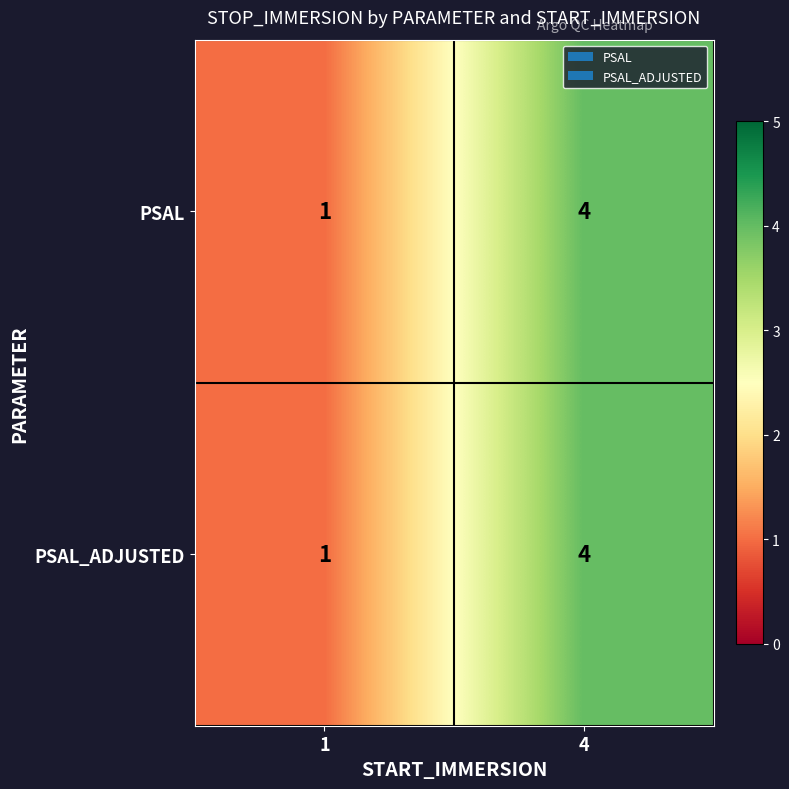

What is the total value across all series at 1?

2